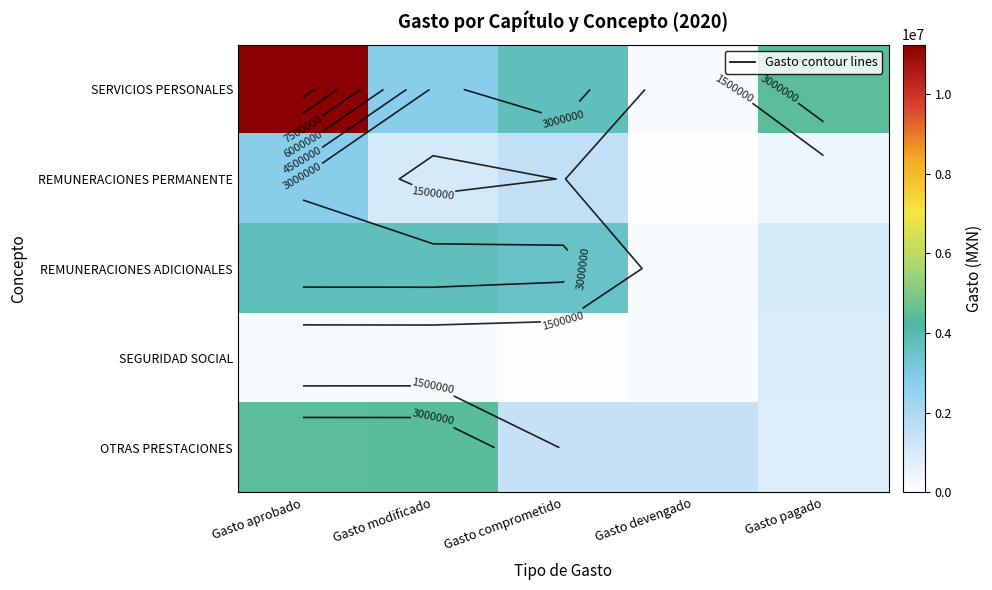

What is the approximate value of REMUNERACIONES PERMANENTE at Gasto pagado?

463093.5